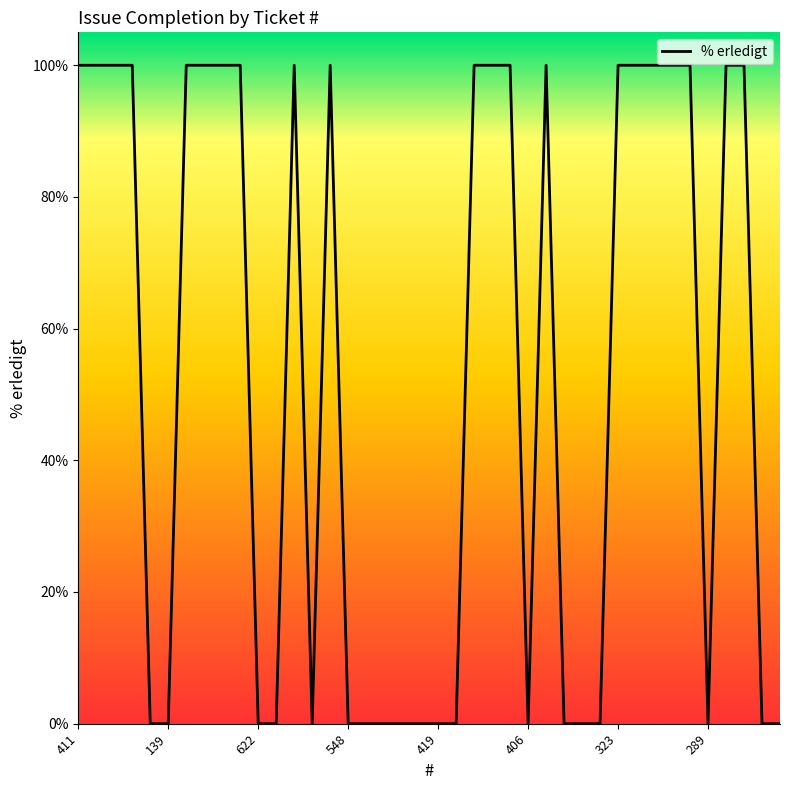

What is the maximum value shown in the chart?

100